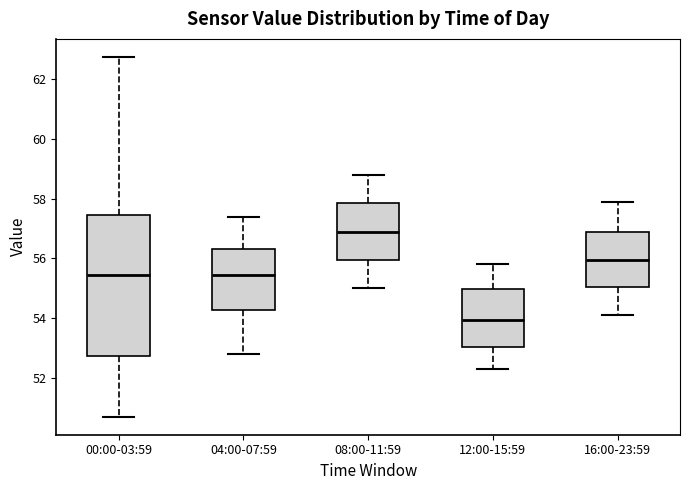

Which box's median line is the lowest?

12:00-15:59